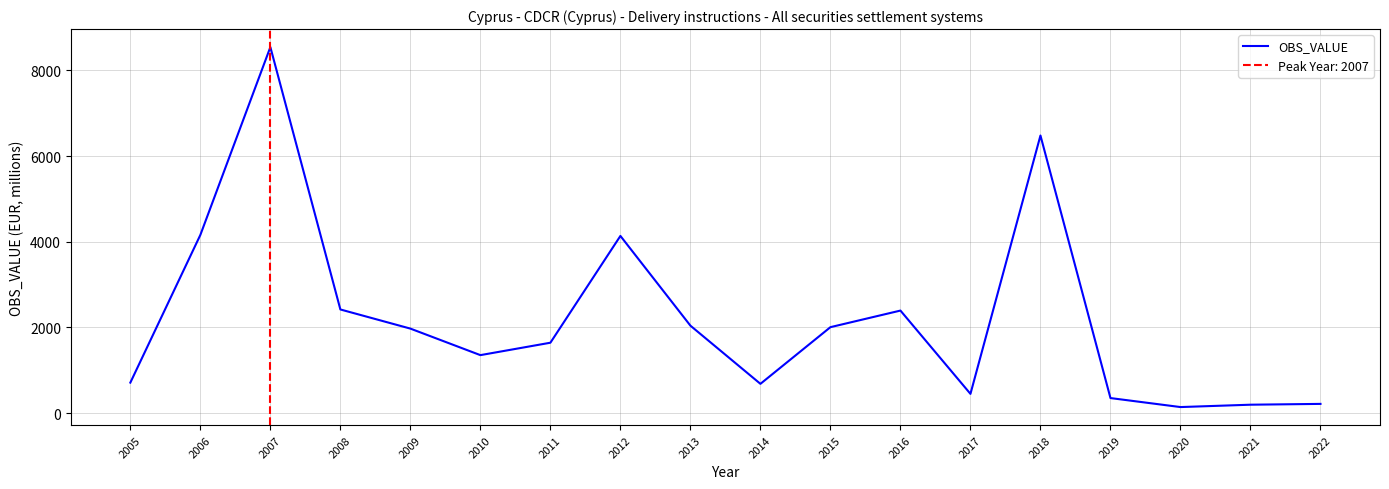

How many interior local valleys (lower than both neighbors) does the data have?

4